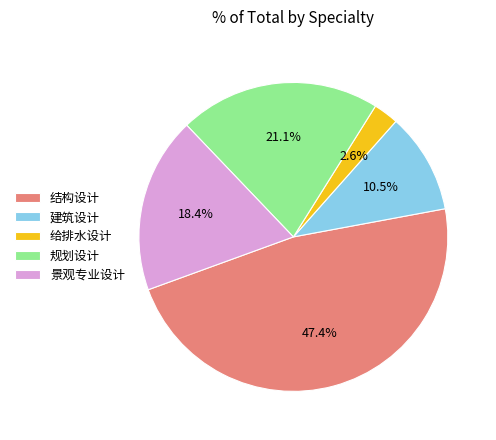

Which slice is the smallest?

给排水设计